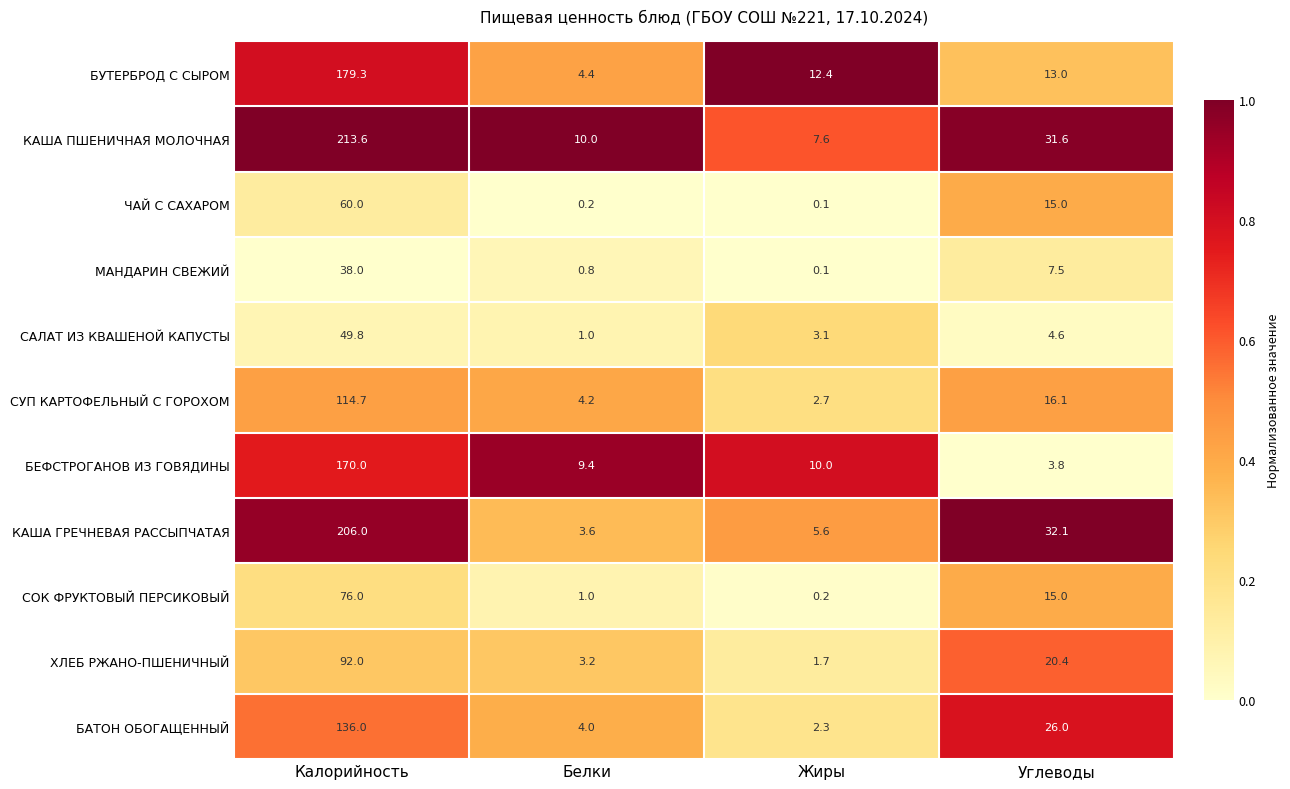

What is the difference between the highest and lowest values at Углеводы?

28.3